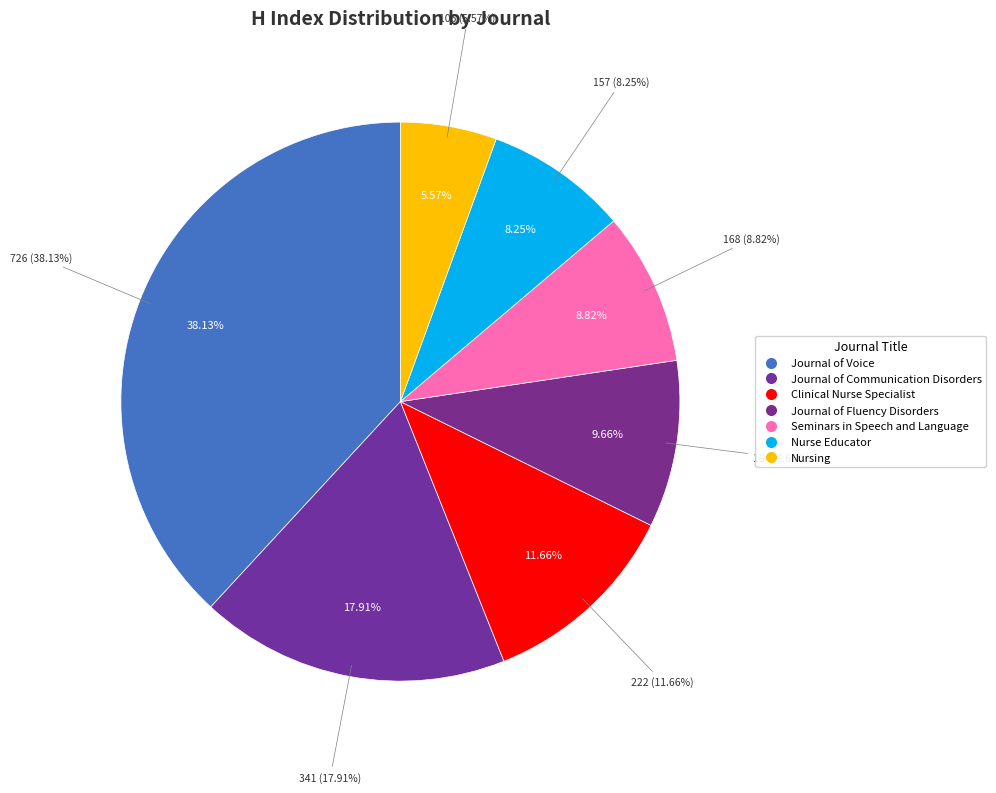

True or false: Clinical Nurse Specialist accounts for 12% of the total.

True